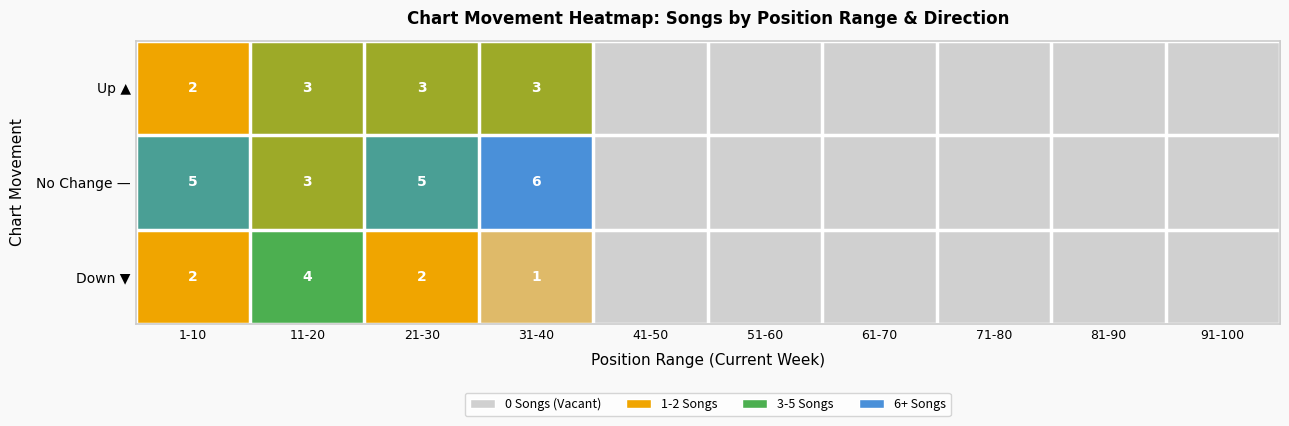

True or false: Down ▼ has a value of 2 at 1-10.

True